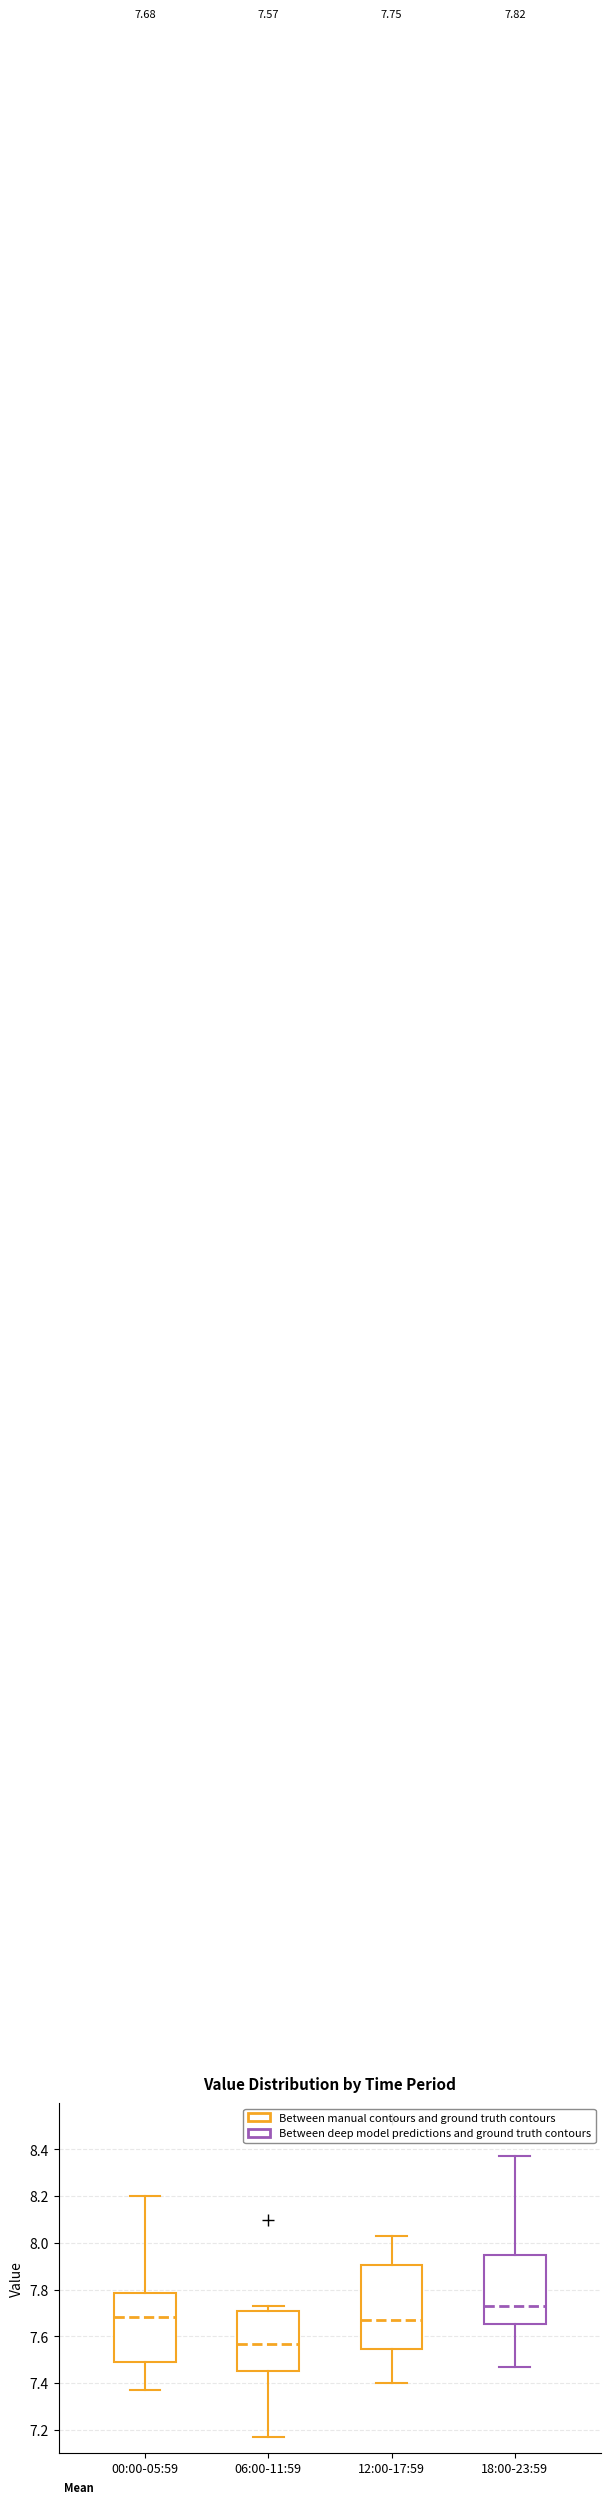

Which box's median line is the highest?

18:00-23:59